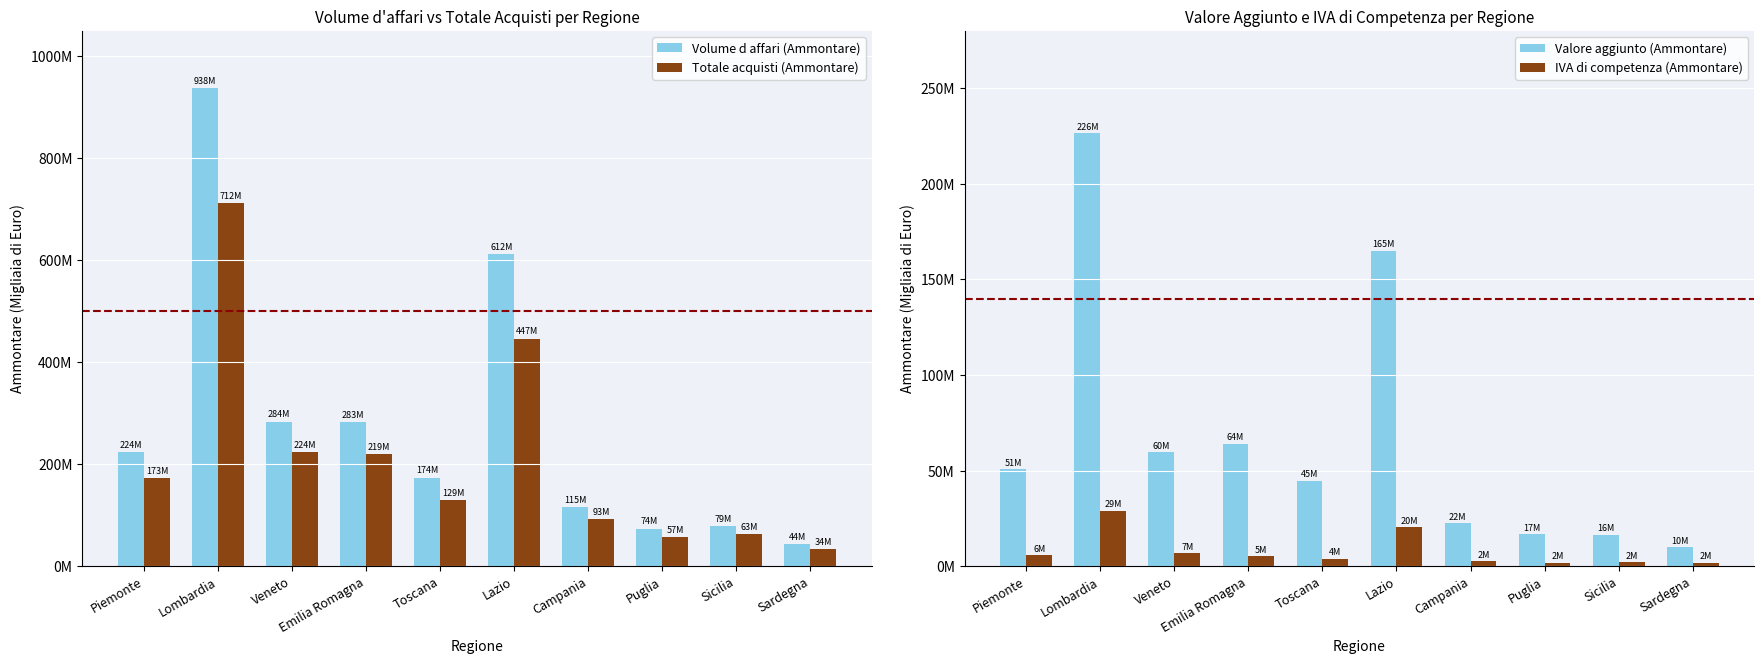

What is the average value of the Totale acquisti (Ammontare) series?

215050237